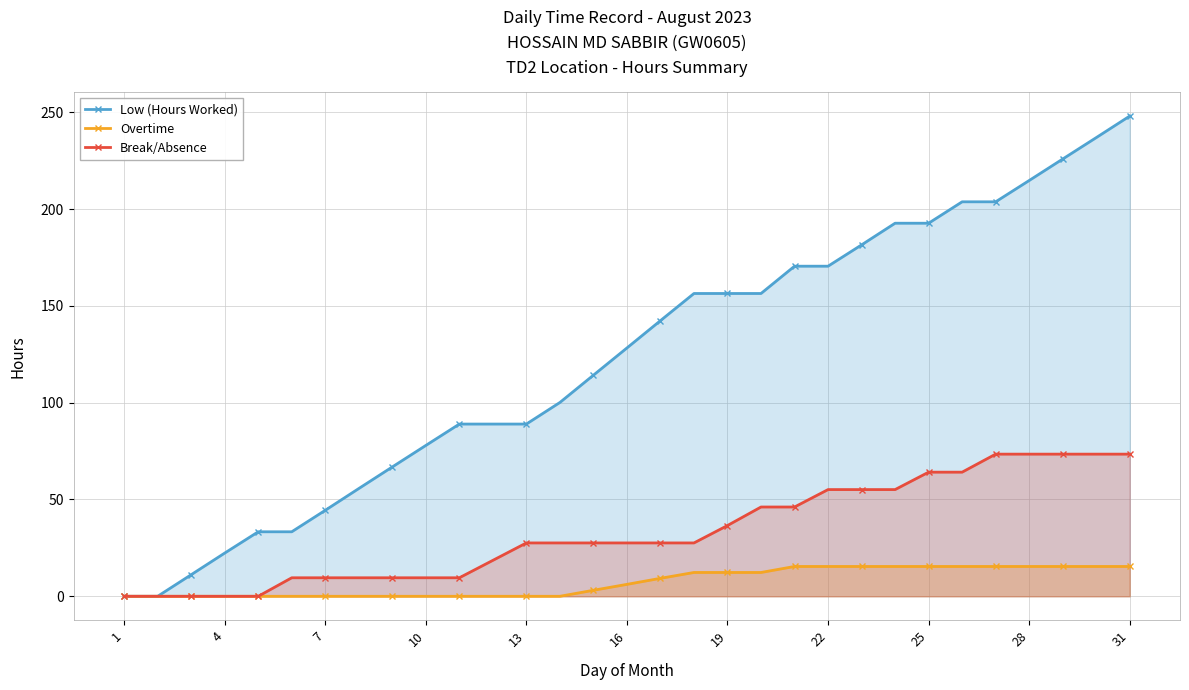

The value of Overtime at 26 is 3.8. True or false?

False